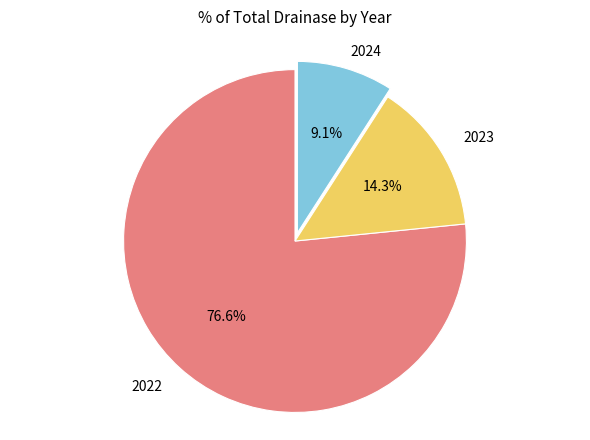

Is there any slice that represents more than half of the pie?

Yes